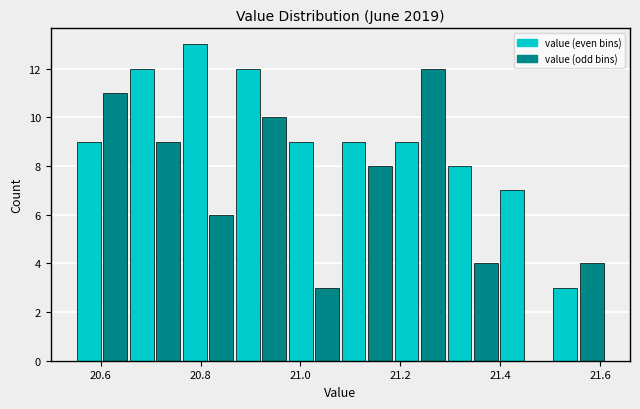

Around what value on the x-axis is the tallest bar? Give the approximate position of its centre, as read against the axis.

20.78